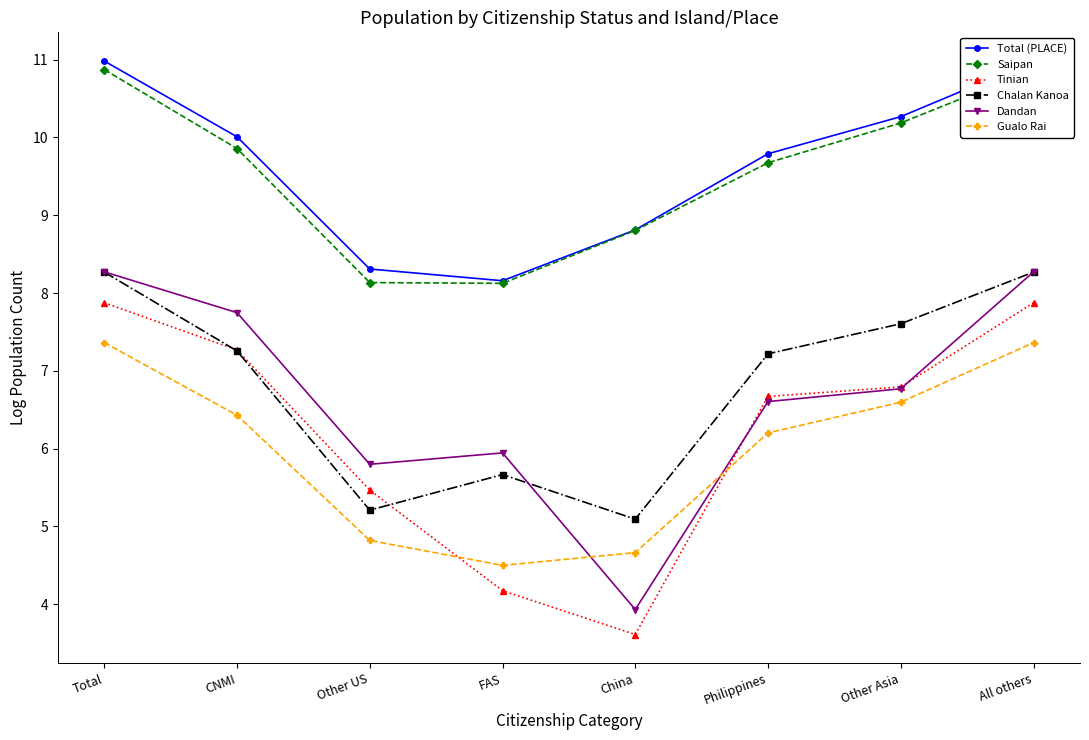

Which series changed the most between CNMI and China?

Dandan